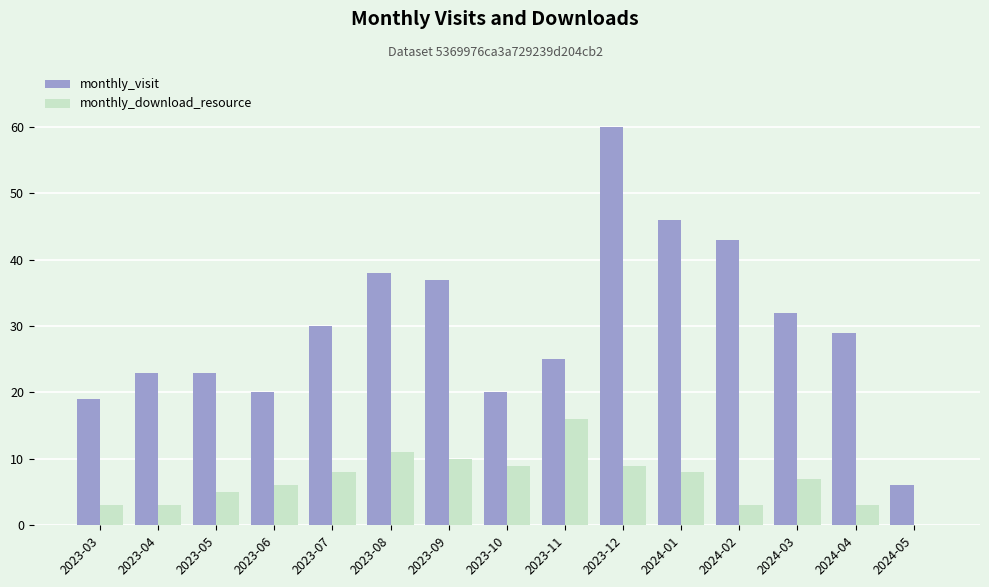

Read the monthly_download_resource value at 2024-02.

3